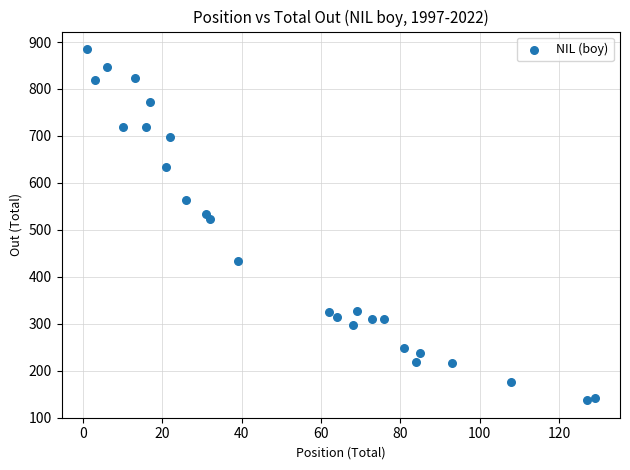

What is the range of Y values (max minus min)?

748